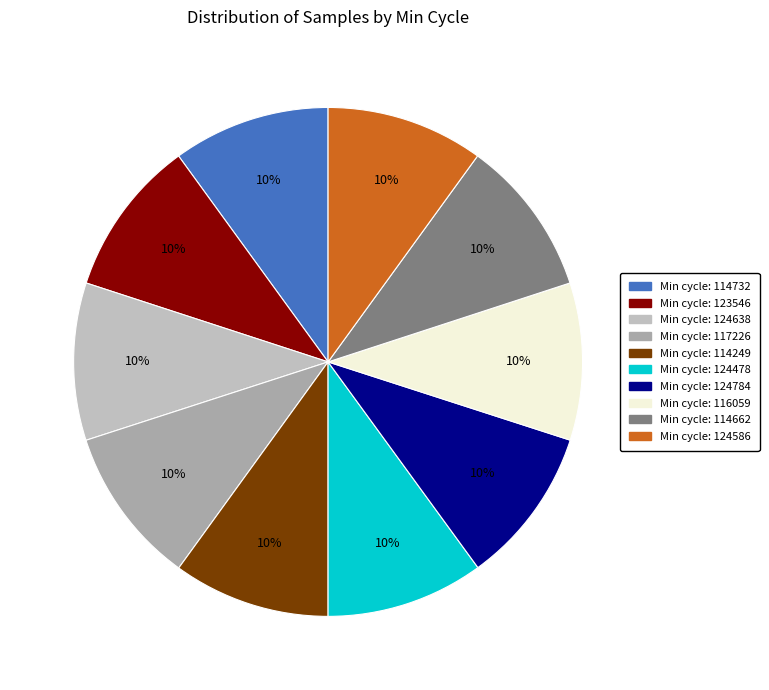

Count the number of slices in the pie.

10